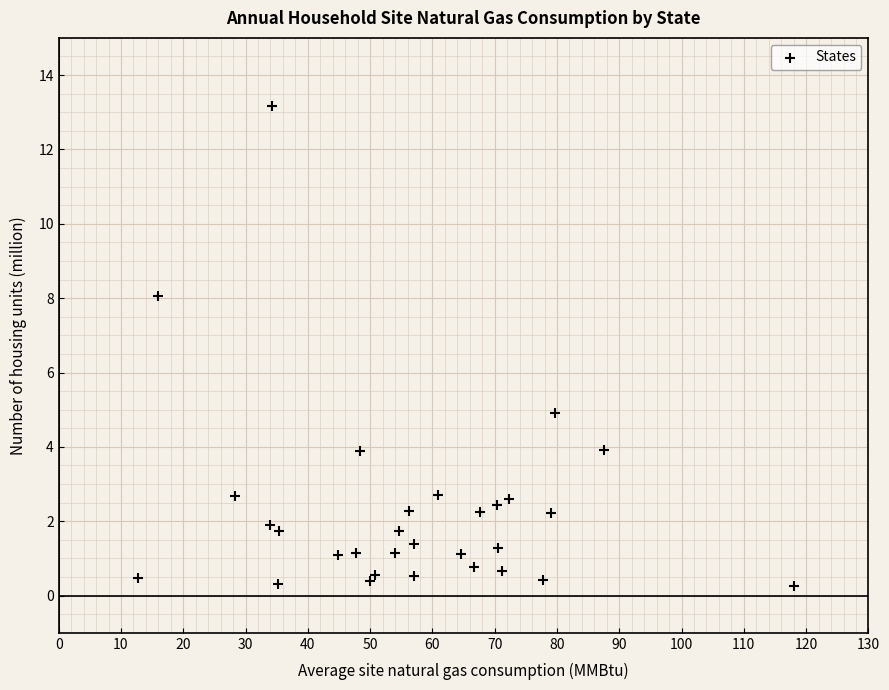

What Y value in the scatter plot is closest to 6?

4.9